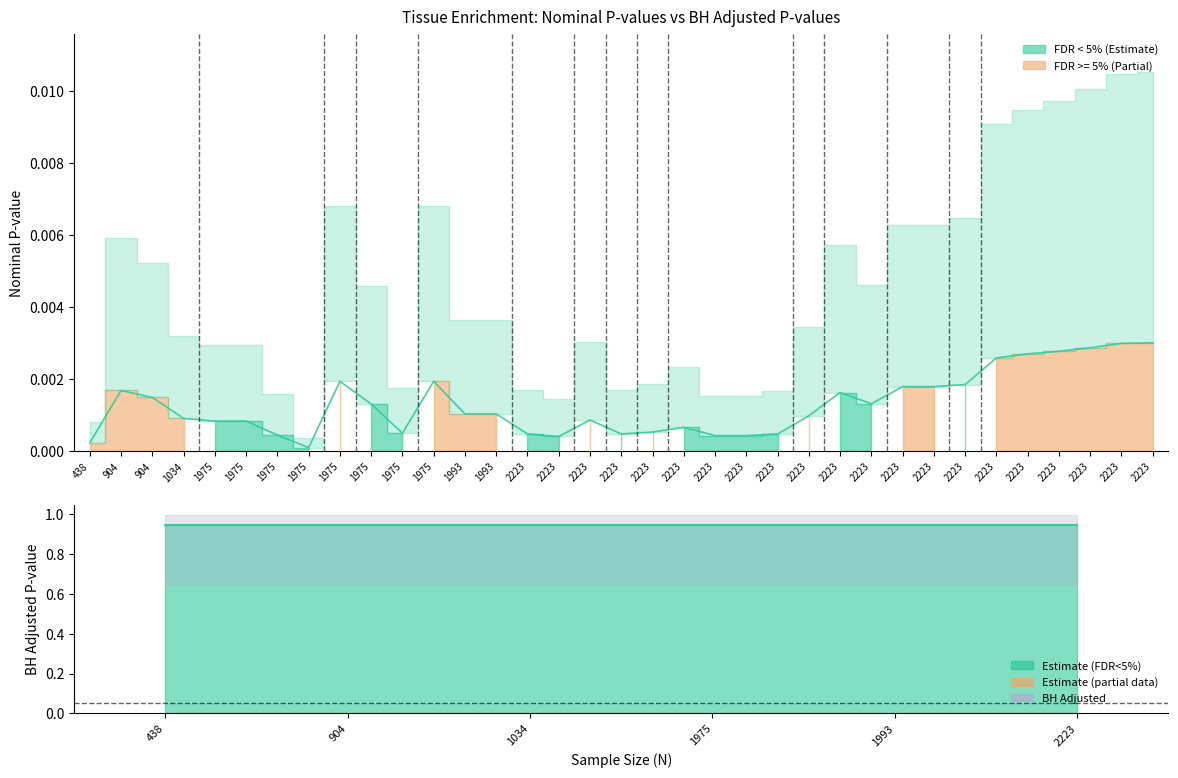

True or false: Nominal P-value and BH Adjusted P-value intersect in this chart.

False